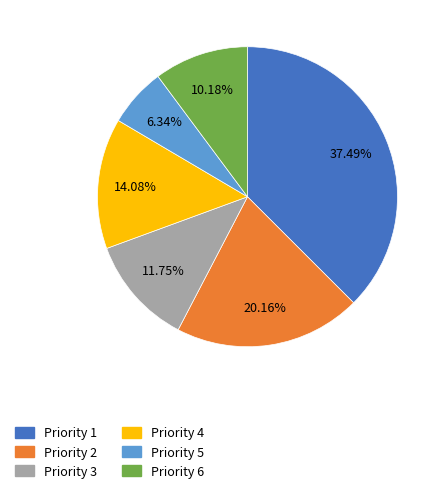

Does any single category account for the majority?

No